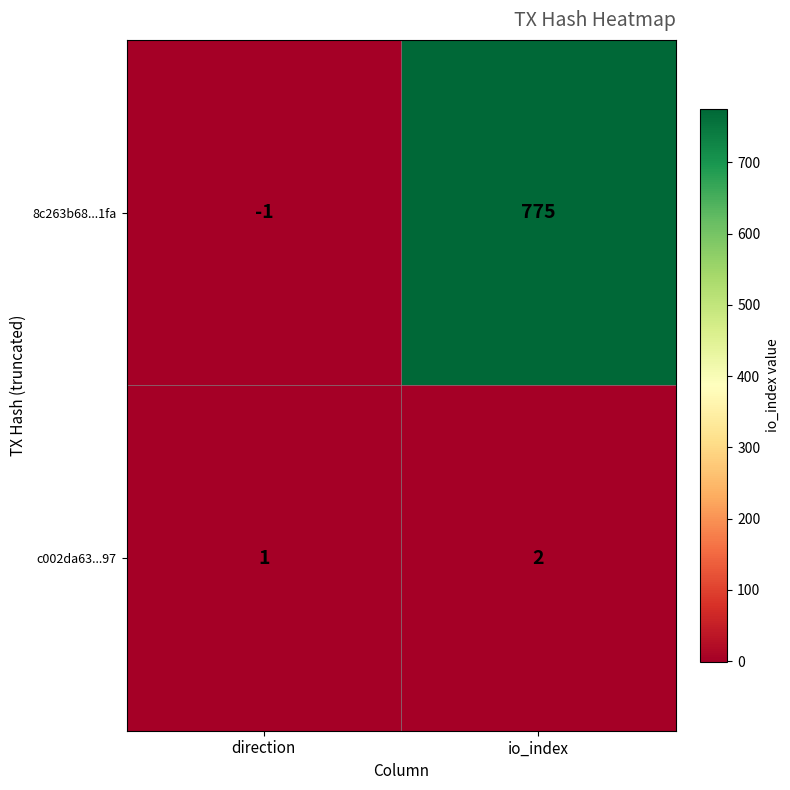

What is the approximate value of 8c263b68...1fa at io_index, to the nearest 10?

780